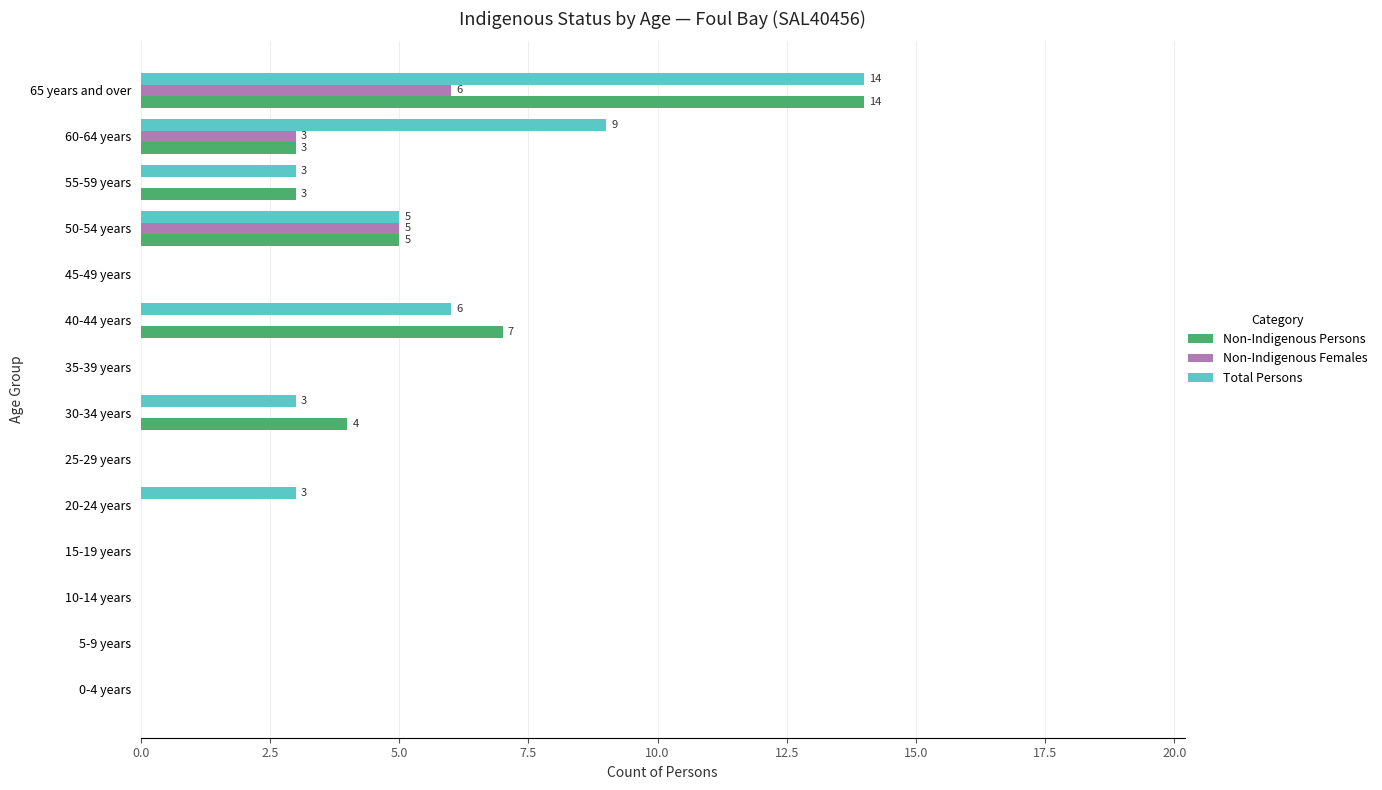

At which category does the chart reach its peak across all series?

65 years and over